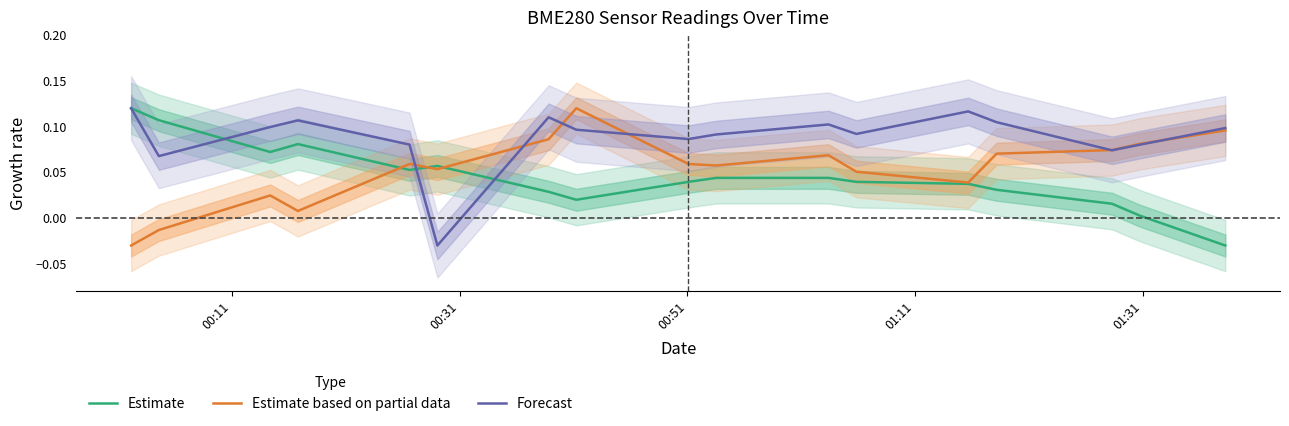

The value of Forecast at 00:11 is 0.2. True or false?

False